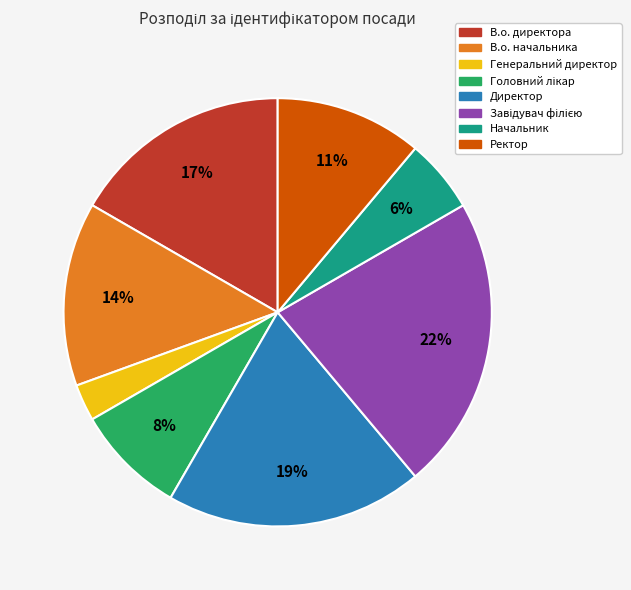

To the nearest percent, what is the difference between the Генеральний директор and Начальник slice percentages?

3%